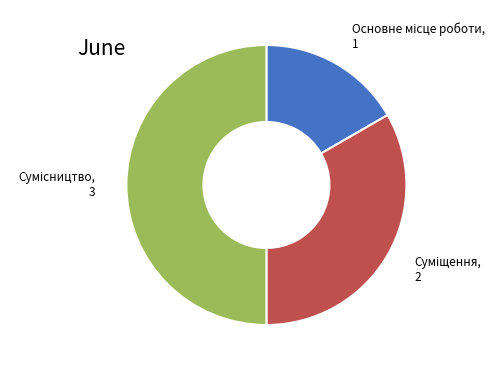

How many slices are in this pie chart?

3